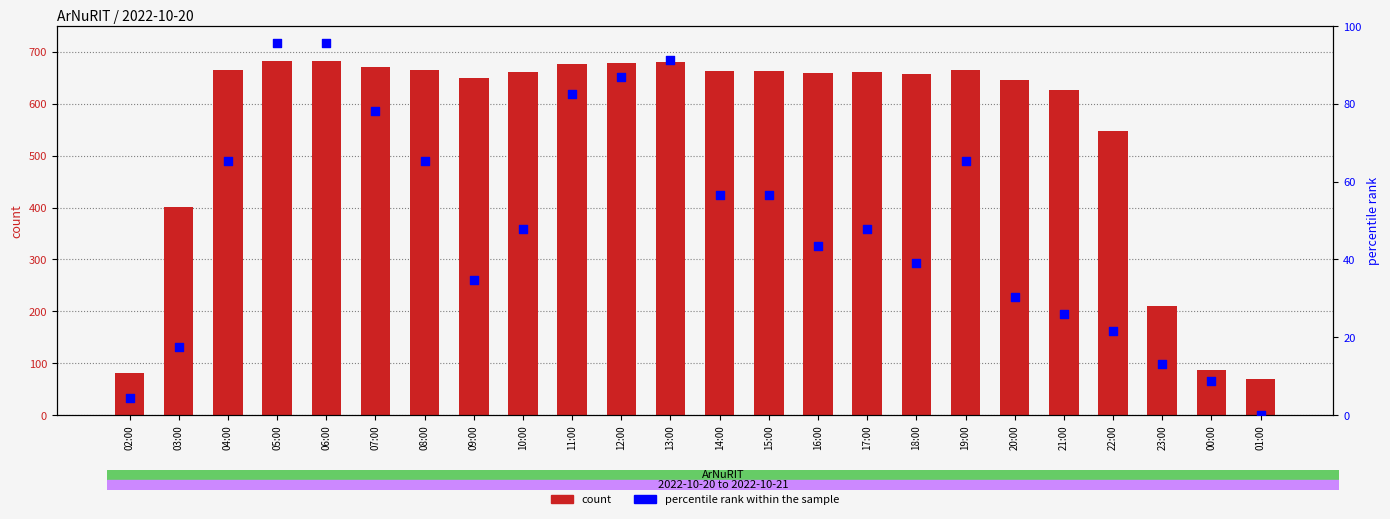

Which series contains the highest Y value?

count